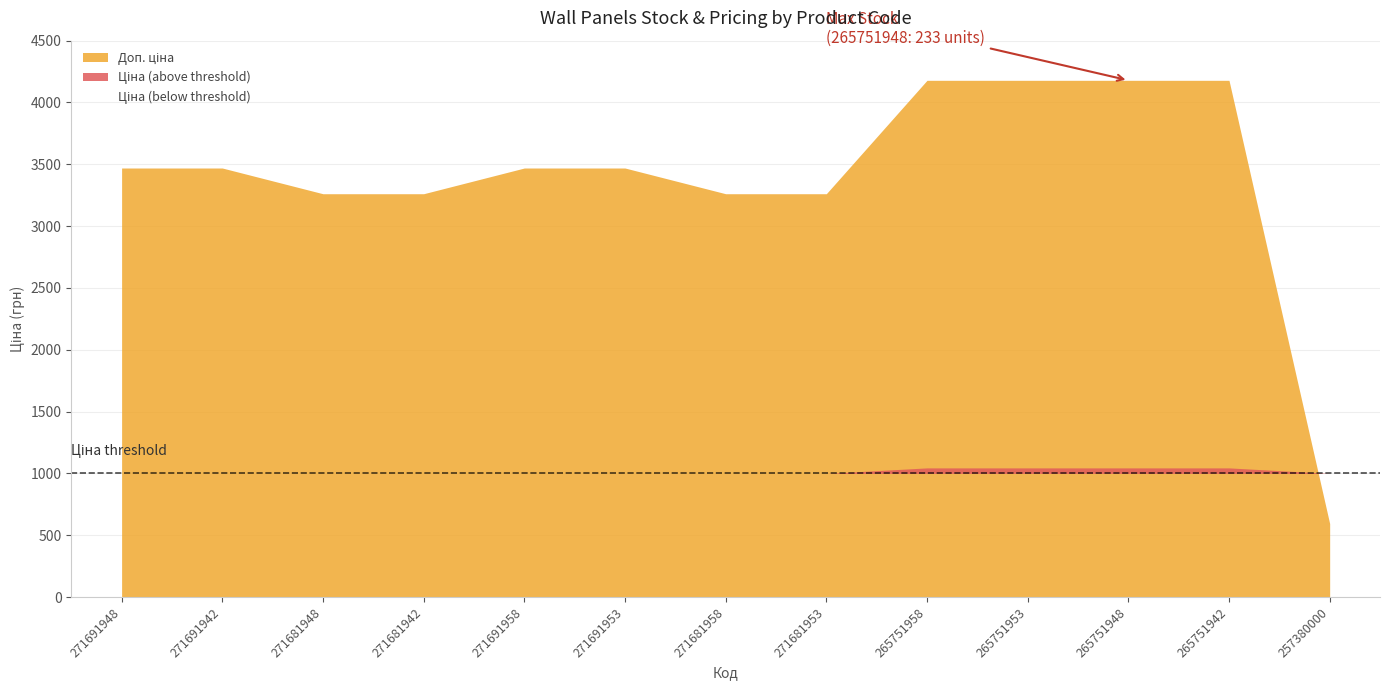

At which category is the sum across all series the highest?

265751948